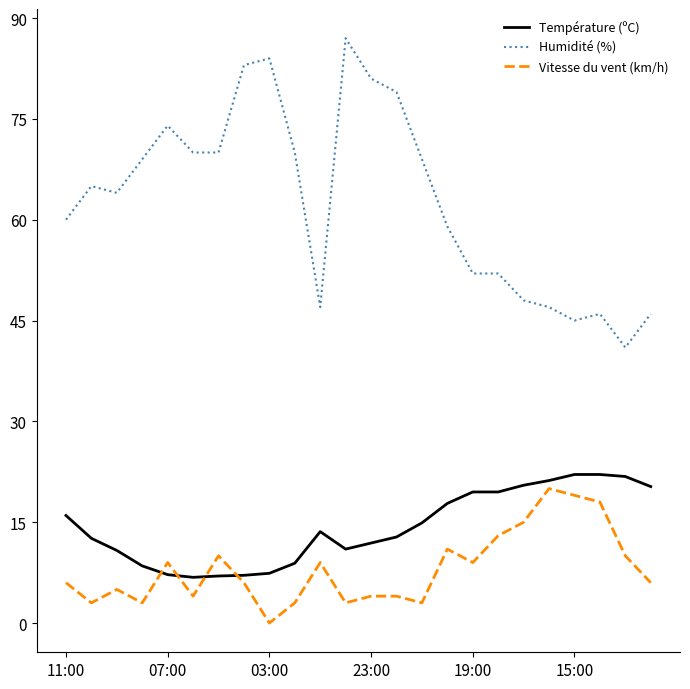

Which series has the largest total across all categories?

Humidité (%)